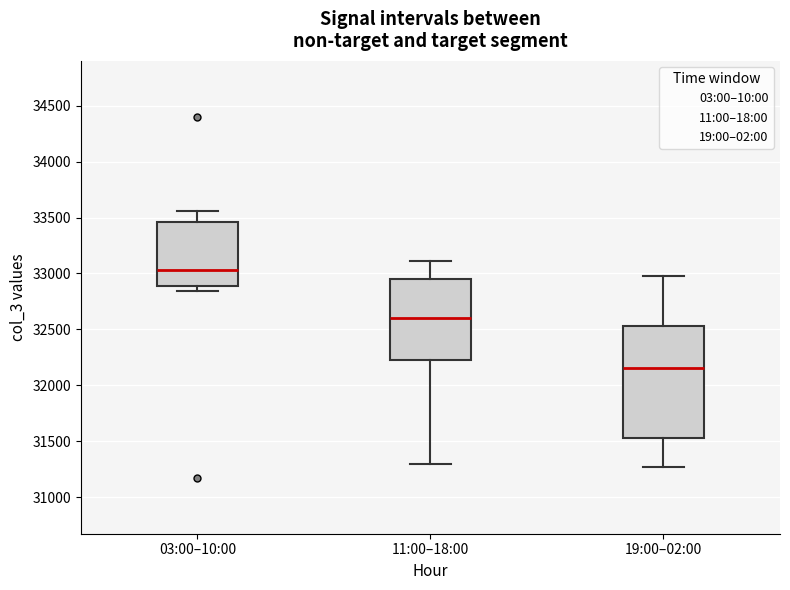

Reading left to right, read every box against the y-axis: the position of its median line, the range the box covers, and the ends of its whiskers. The values are not printed on the chart, so give them approximately, as read against the axis.

03:00–10:00: median 33050, box 32900 to 33450, whiskers 32850 to 33550
11:00–18:00: median 32600, box 32200 to 32950, whiskers 31300 to 33100
19:00–02:00: median 32150, box 31550 to 32550, whiskers 31250 to 32950